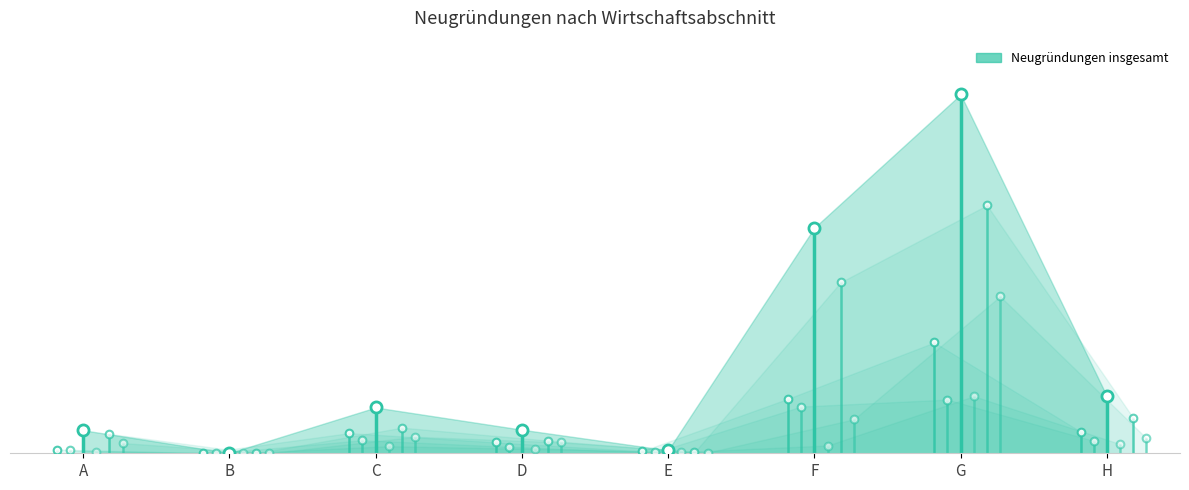

Is the value of Betriebsgründung Zweig at G greater than the value of sonstige Neugründung insgesamt at G?

No